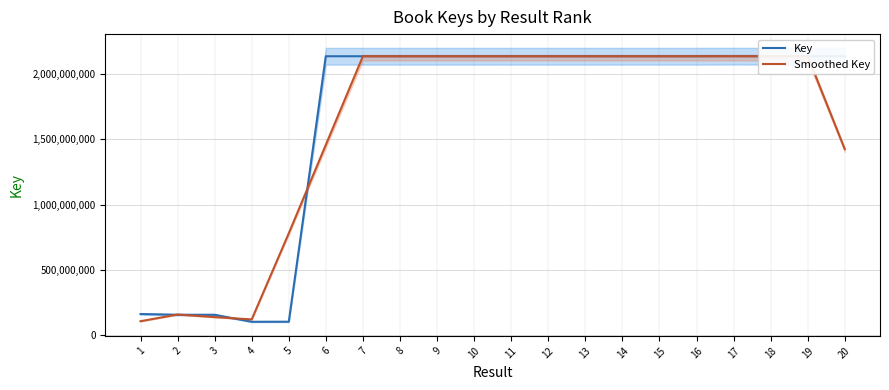

Which has a higher value, 5 or 14?

14